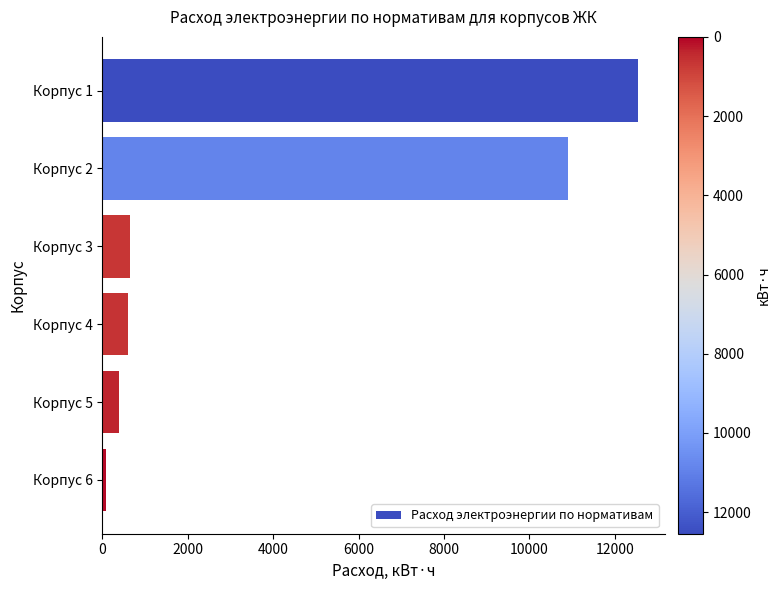

What is the difference between the values at Корпус 3 and Корпус 2?

10267.2